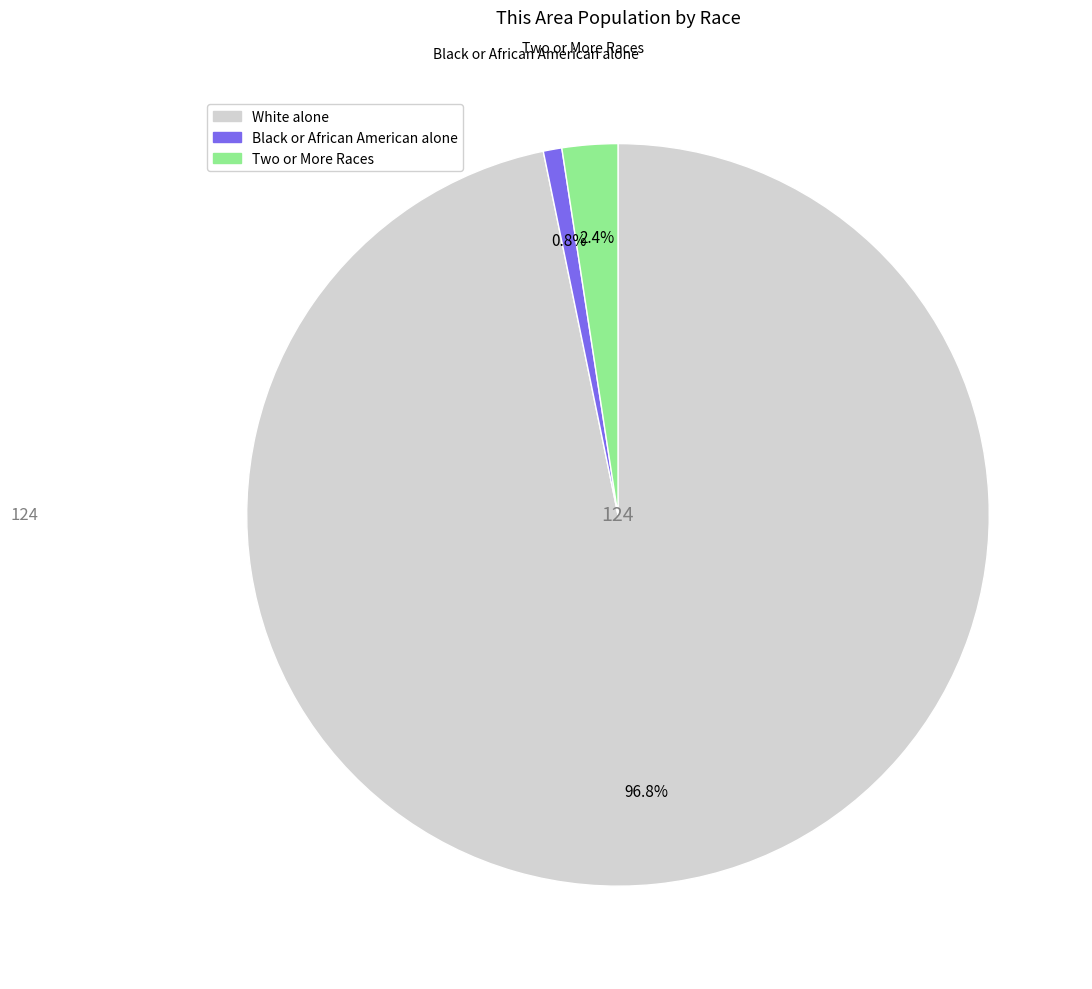

Is there a majority slice in this chart?

Yes